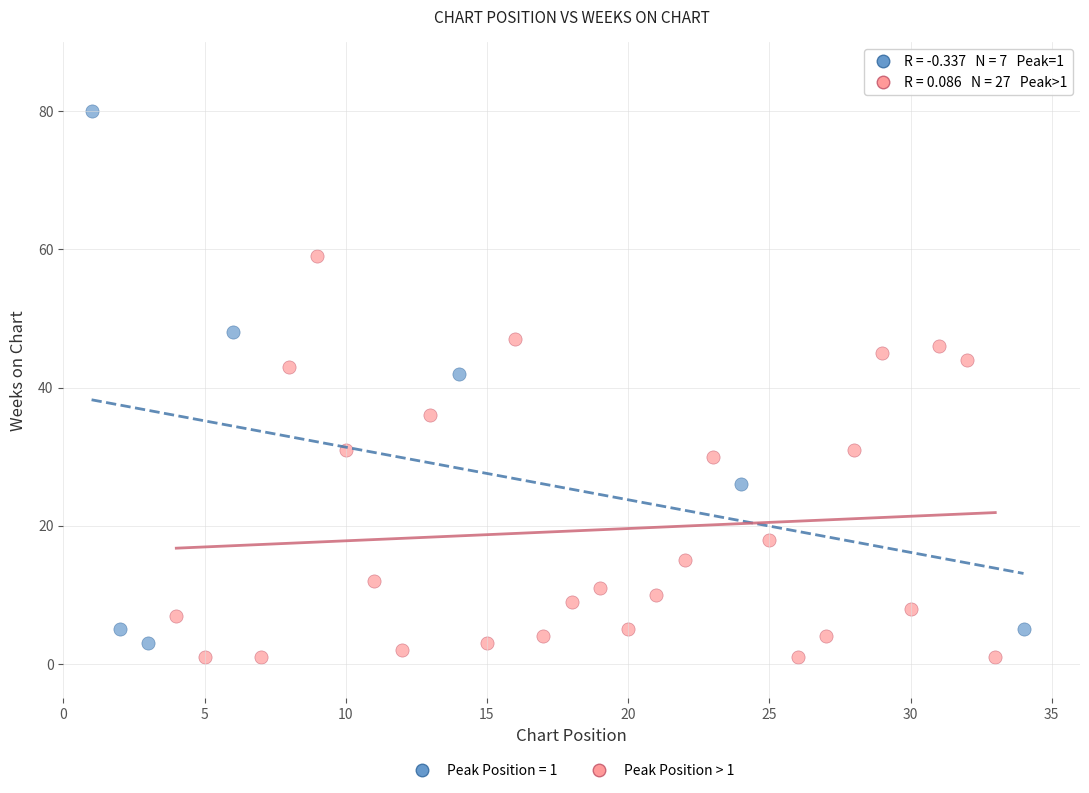

Which series reaches the maximum Y coordinate?

Peak Position = 1